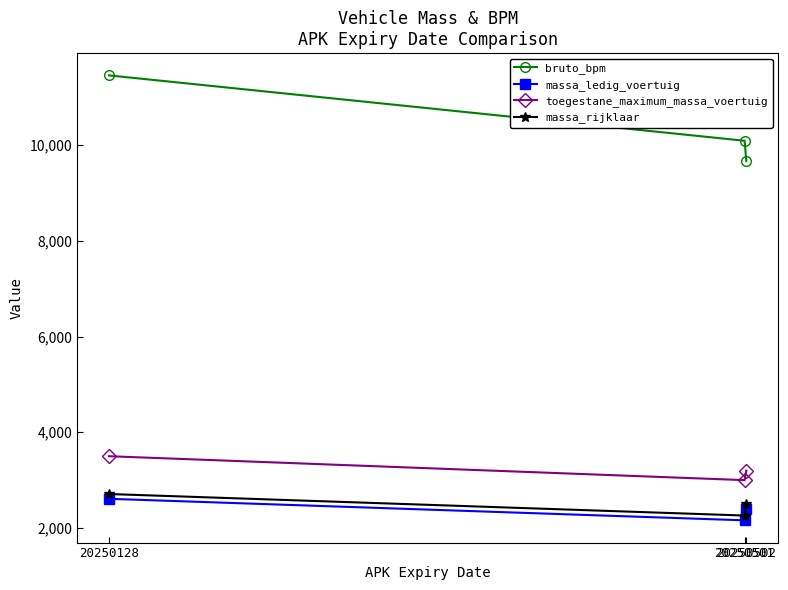

How many lines are shown in the chart?

4